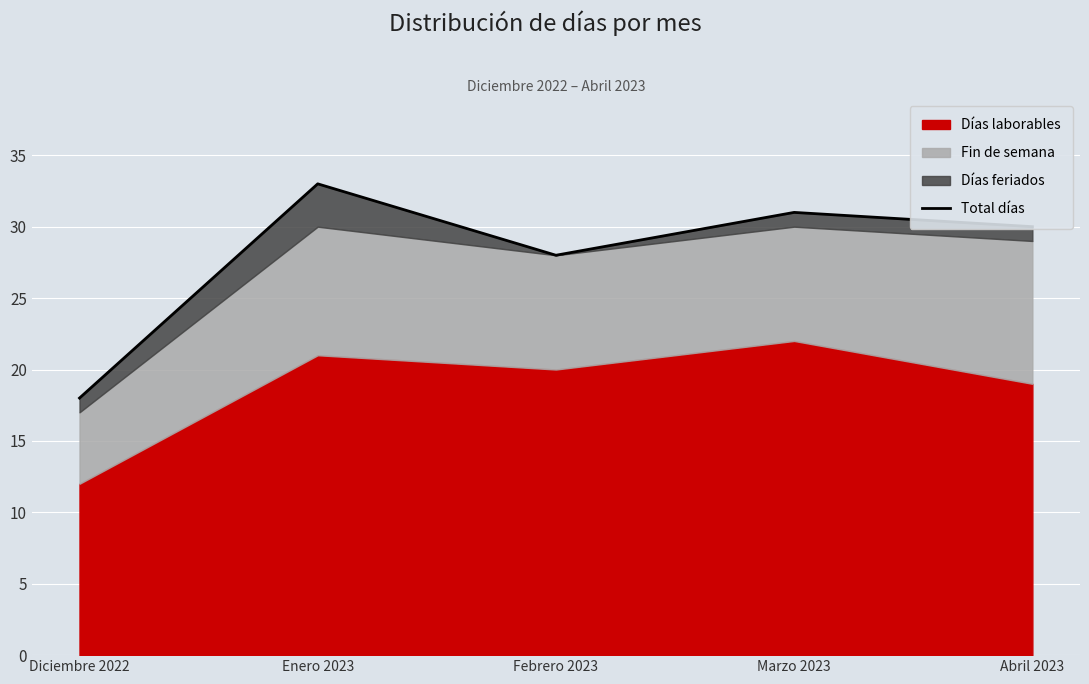

What is the sum of the values at Diciembre 2022 and Marzo 2023?

49